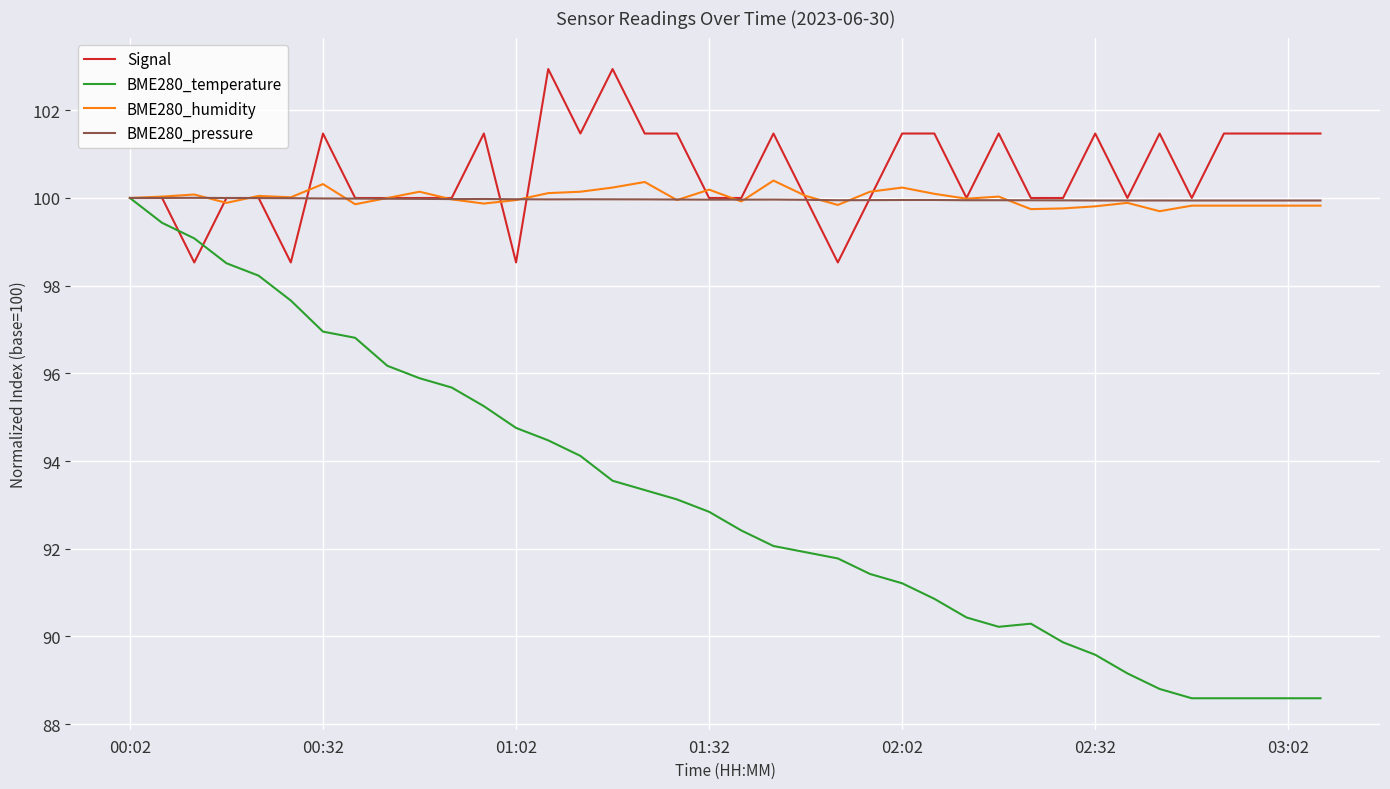

What is the maximum value for BME280_pressure?

100.0